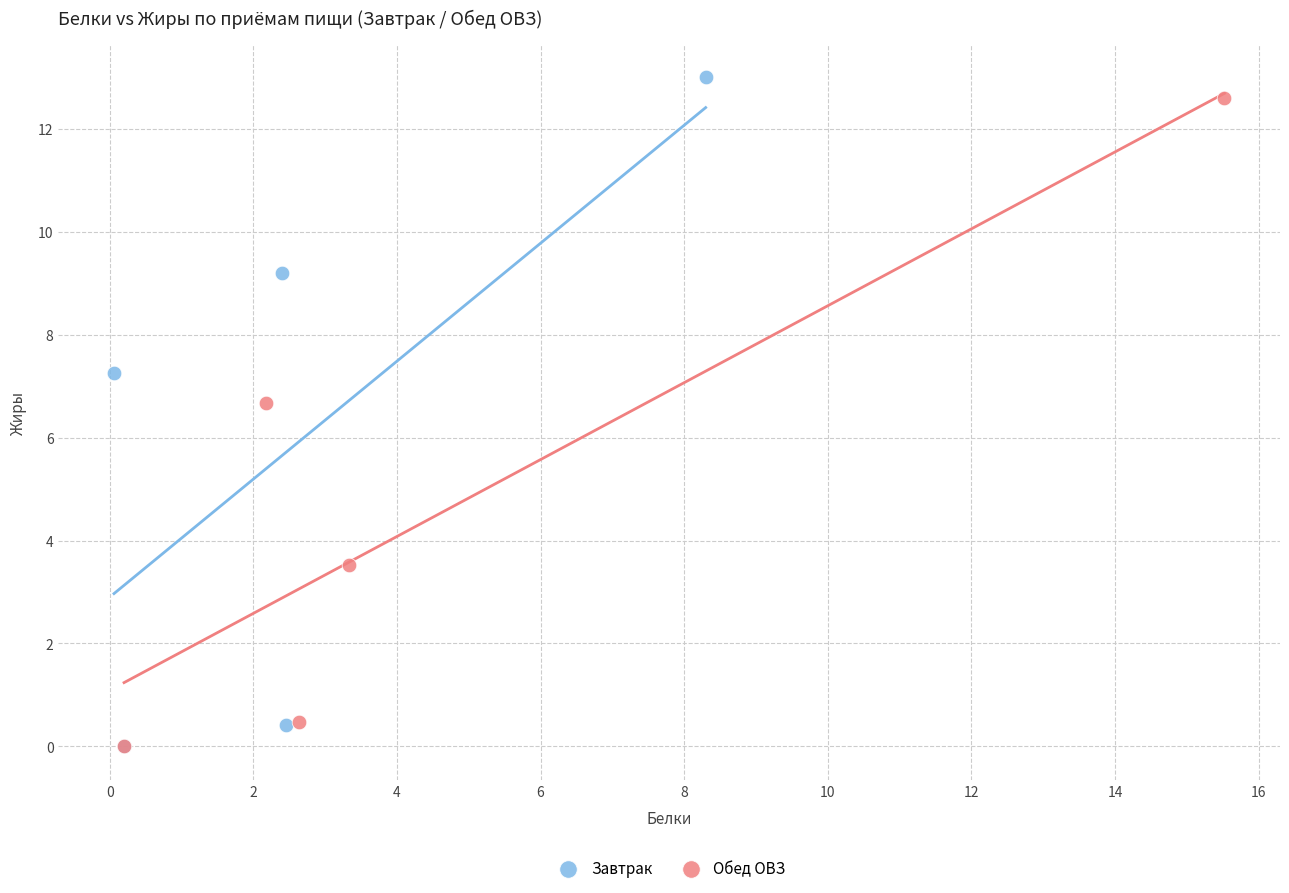

Which series has the largest Y range (max minus min)?

Завтрак